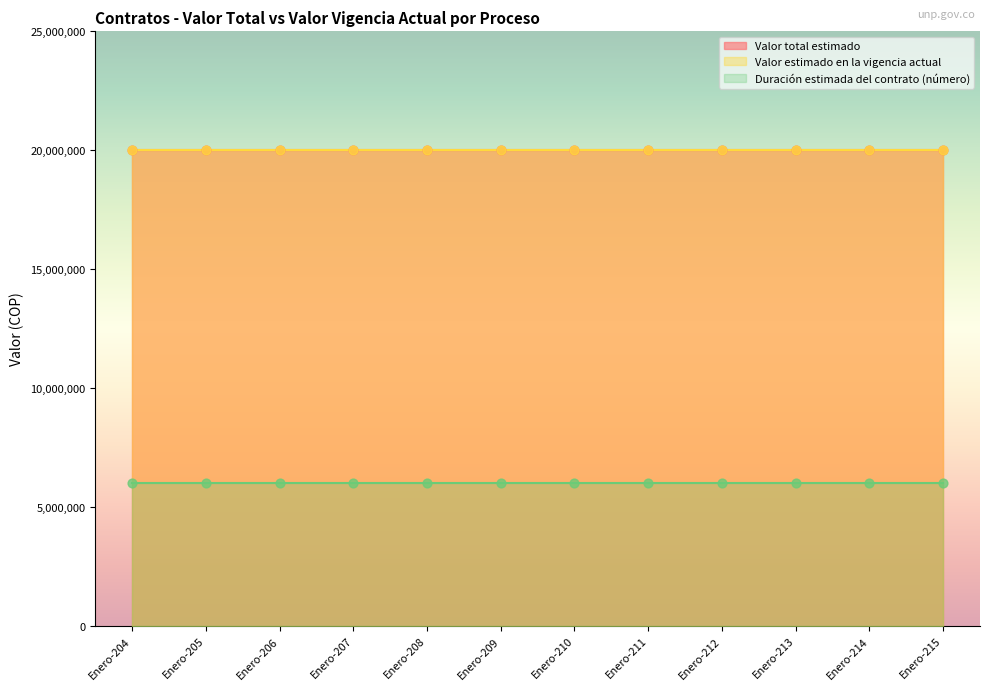

Which series has the widest spread of Y values?

Valor total estimado